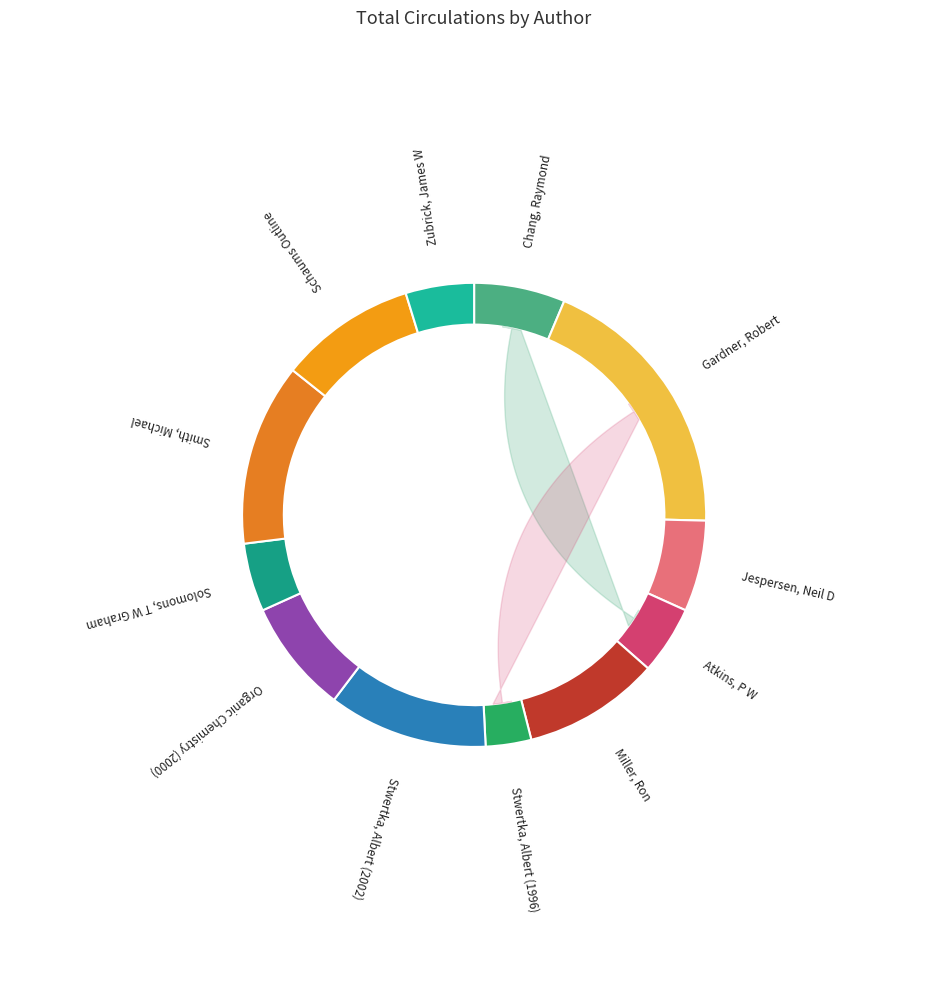

What is the ratio of the value at Smith, Michael to the value at Atkins, P W?

2.7